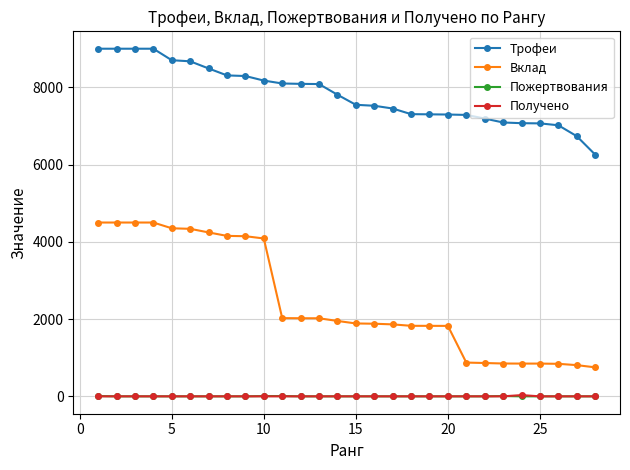

Which series has the largest range (max minus min)?

Вклад